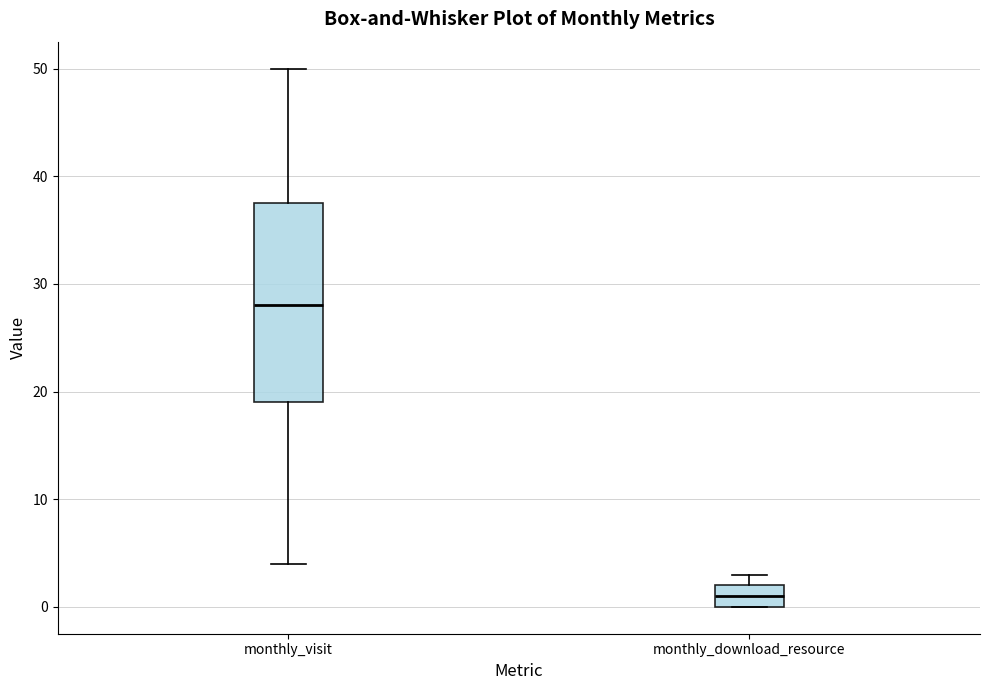

Reading left to right, read every box against the y-axis: the position of its median line, the range the box covers, and the ends of its whiskers. The values are not printed on the chart, so give them approximately, as read against the axis.

monthly_visit: median 28, box 19 to 38, whiskers 4 to 50
monthly_download_resource: median 1, box 0 to 2, whiskers 0 to 3